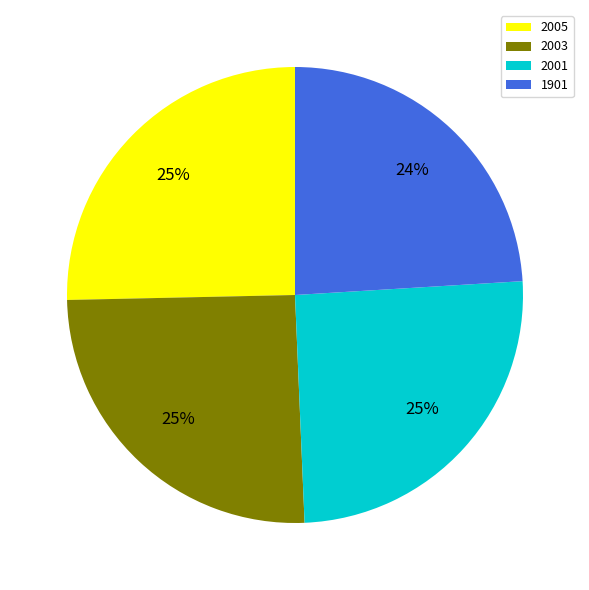

Is there a majority slice in this chart?

No